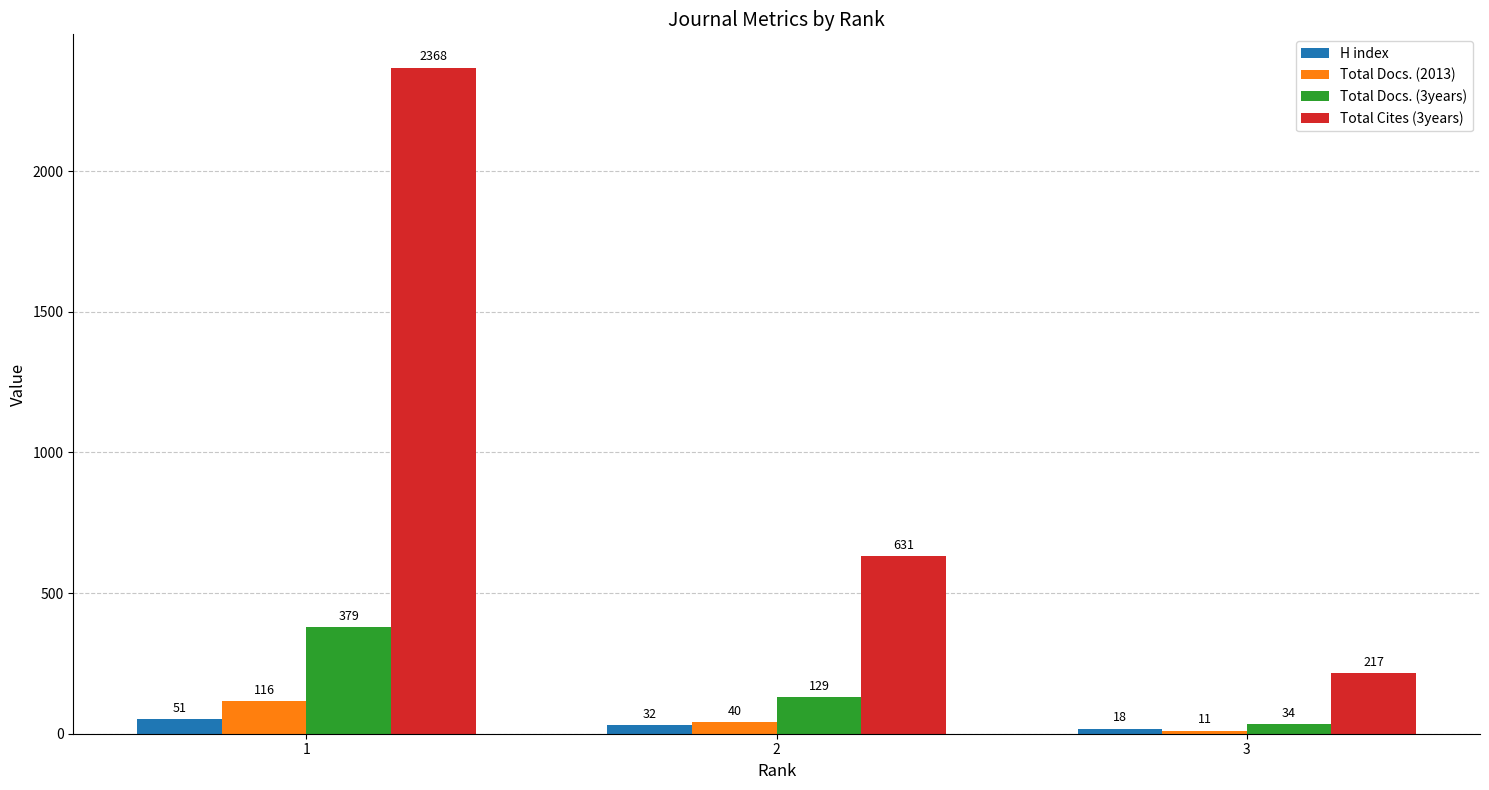

Count the Total Docs. (2013) values in the range 11 to 116.

3